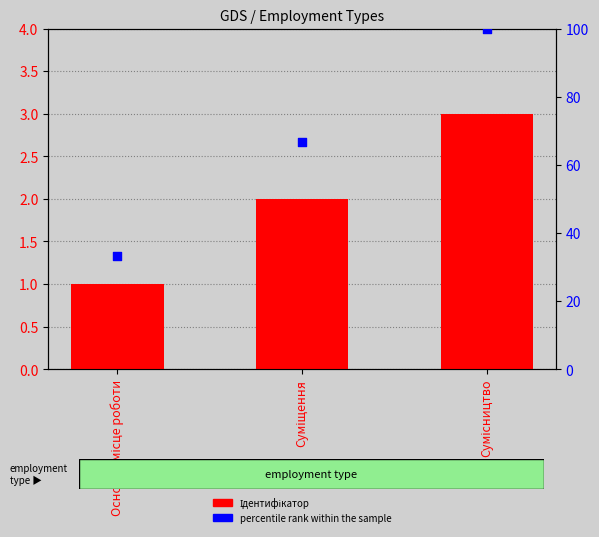

What is the total value across all series at Суміщення?

68.7